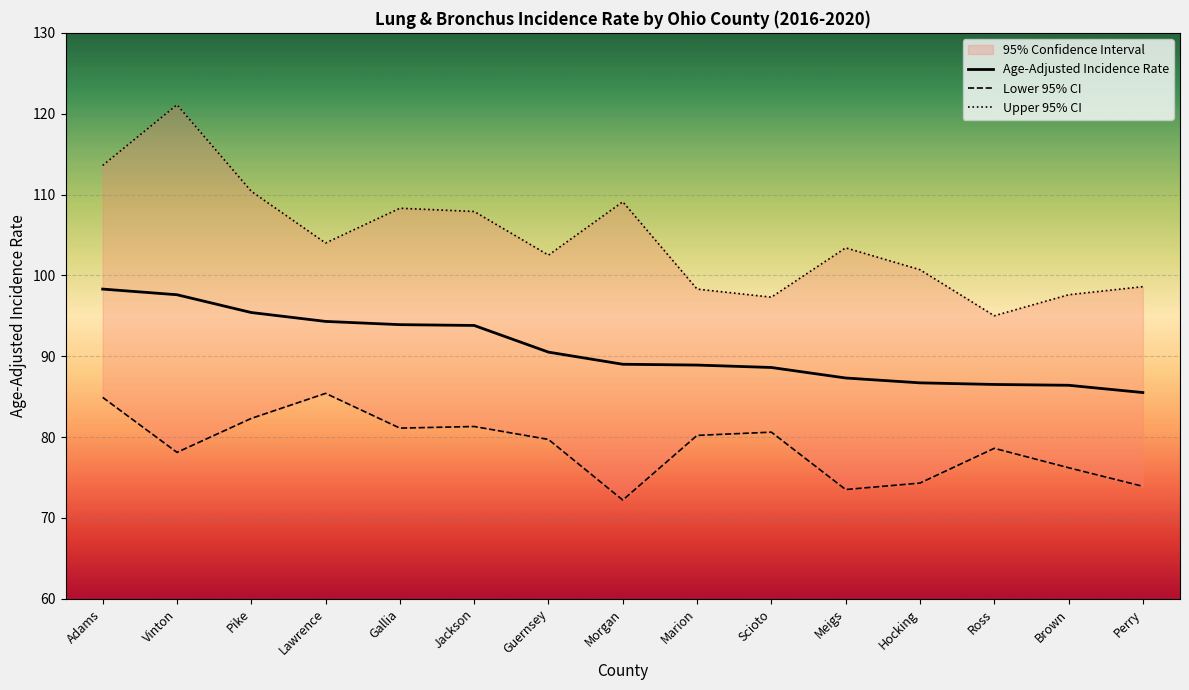

How many data points in Age-Adjusted Incidence Rate are above 89?

7